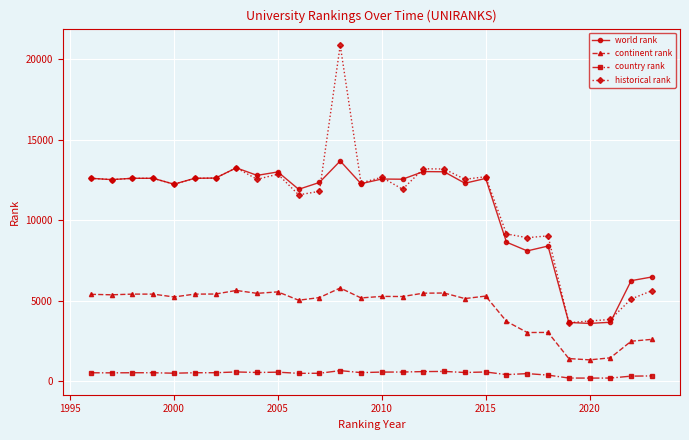

Which series has the widest spread of values?

historical rank